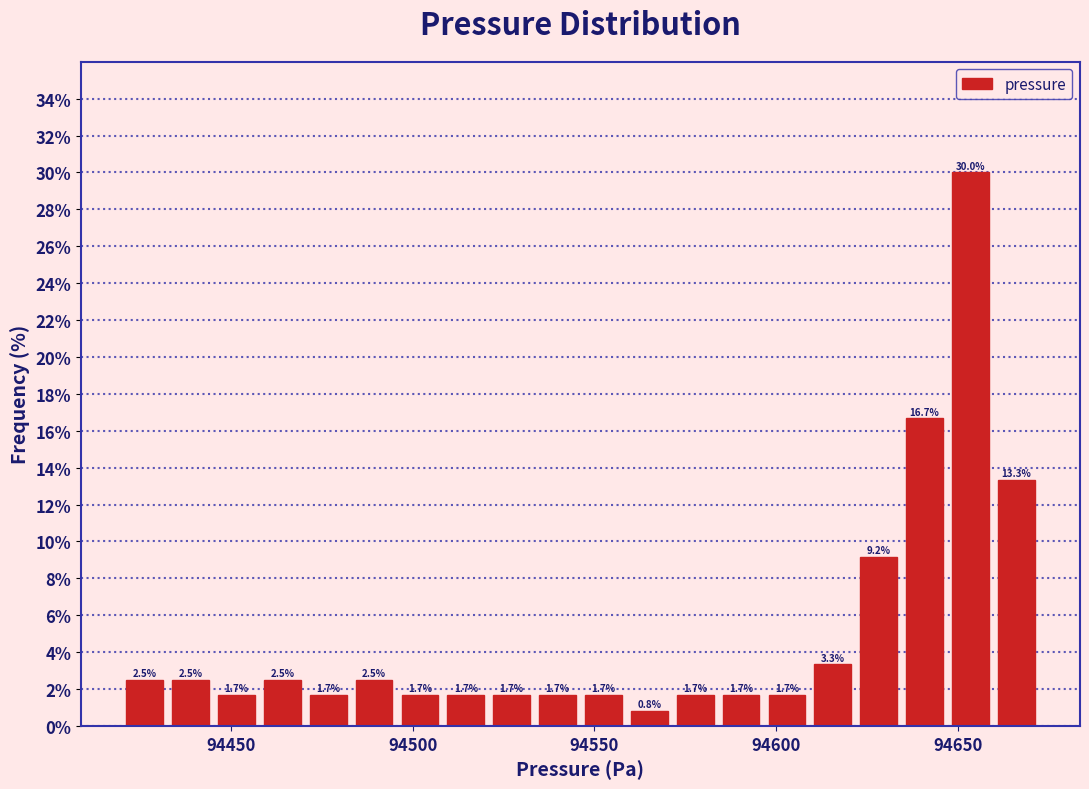

Read against the x-axis, roughly where is the centre of the tallest bar?

94655